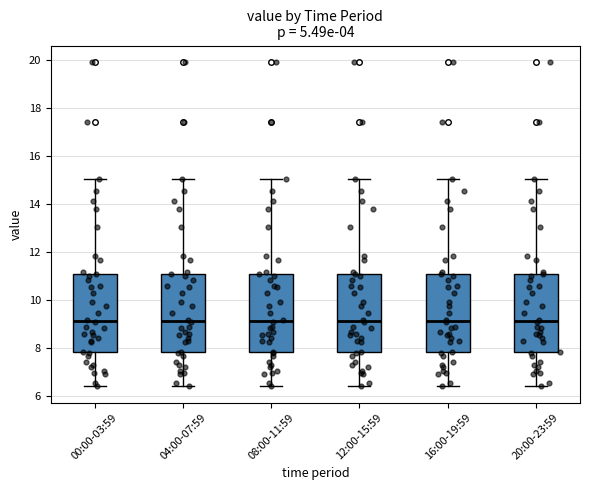

Reading left to right, read every box against the y-axis: the position of its median line, the range the box covers, and the ends of its whiskers. The values are not printed on the chart, so give them approximately, as read against the axis.

00:00-03:59: median 9.2, box 7.8 to 11.0, whiskers 6.4 to 15.0
04:00-07:59: median 9.2, box 7.8 to 11.0, whiskers 6.4 to 15.0
08:00-11:59: median 9.2, box 7.8 to 11.0, whiskers 6.4 to 15.0
12:00-15:59: median 9.2, box 7.8 to 11.0, whiskers 6.4 to 15.0
16:00-19:59: median 9.2, box 7.8 to 11.0, whiskers 6.4 to 15.0
20:00-23:59: median 9.2, box 7.8 to 11.0, whiskers 6.4 to 15.0